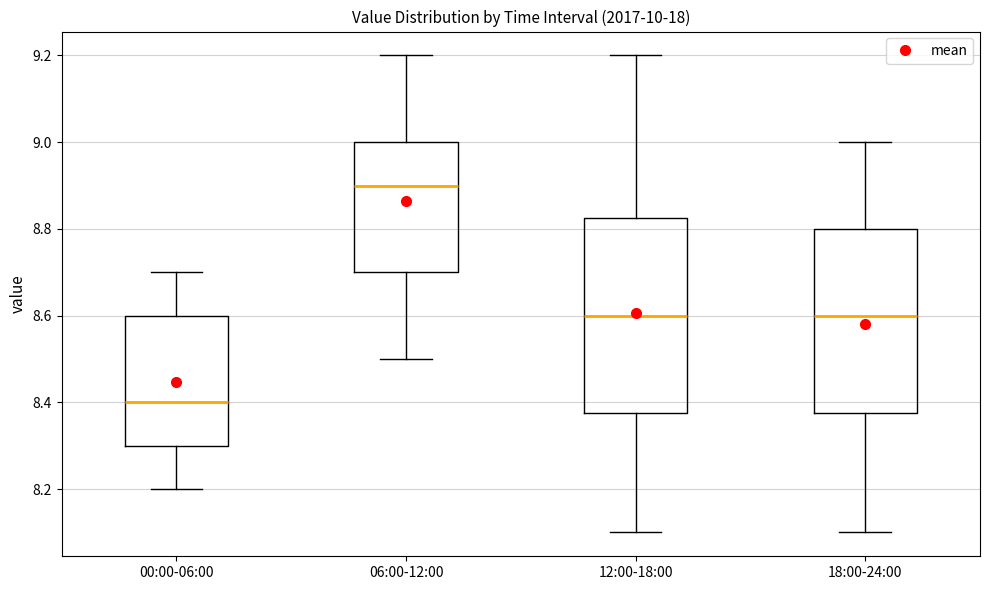

Which box's median line is the lowest?

00:00-06:00